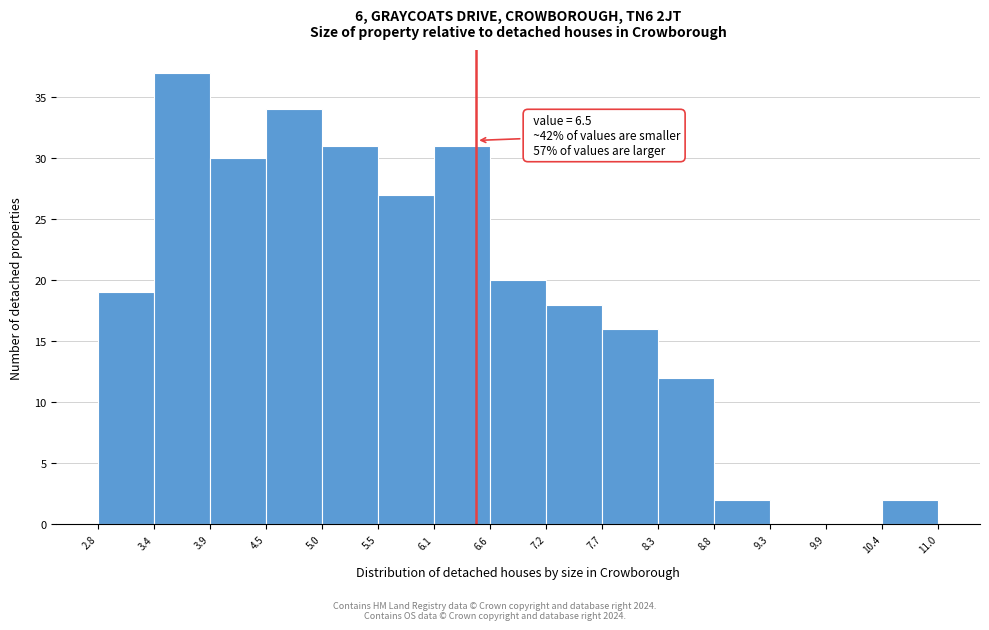

Which range on the x-axis has the tallest bar?

3.4 to 3.9